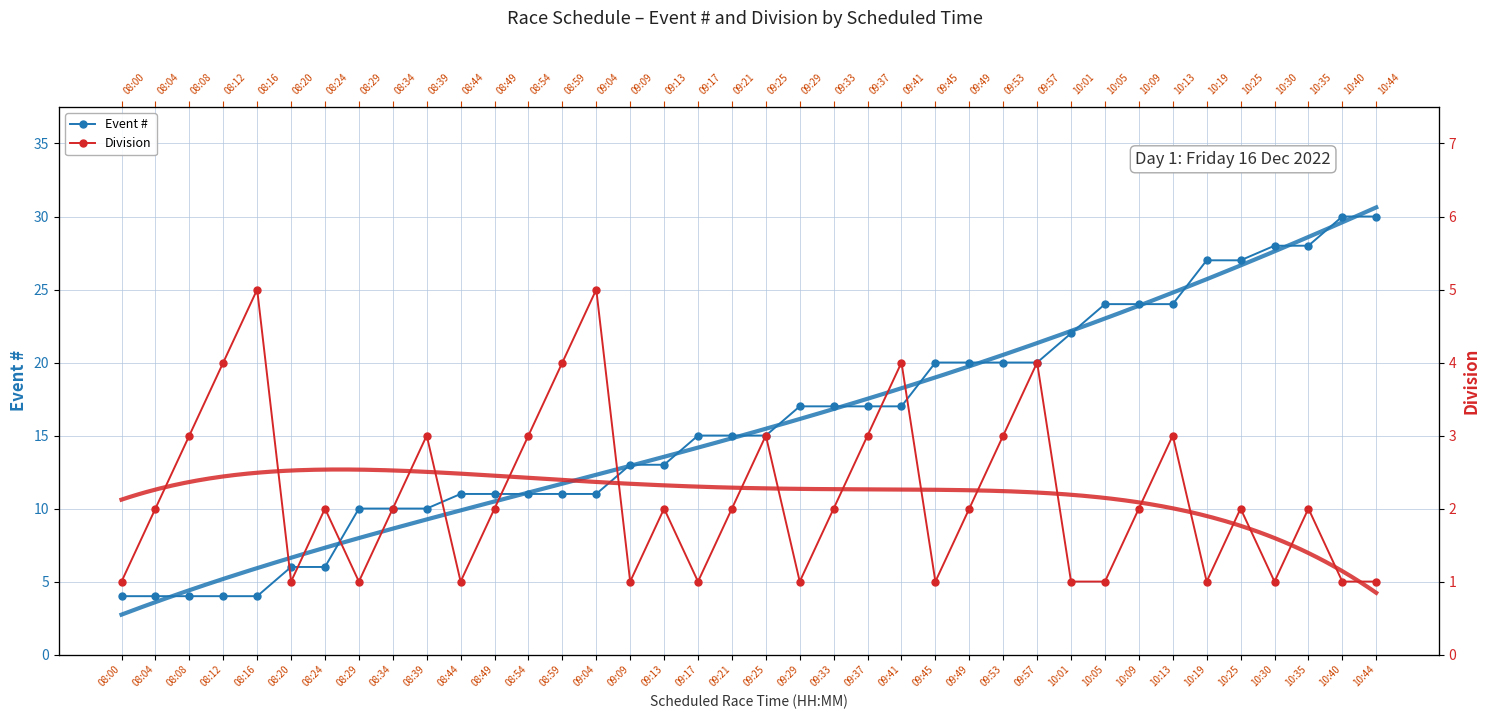

What is the label of the 26th point from the left?

09:49